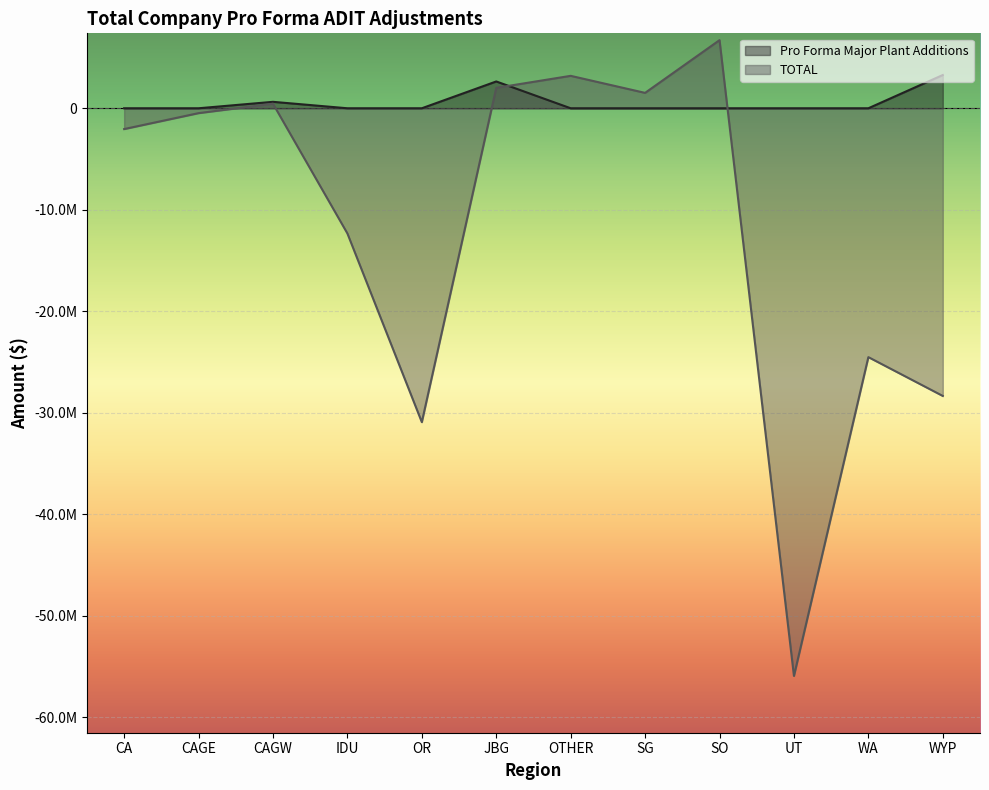

At how many categories does at least one series exceed -48061313?

12